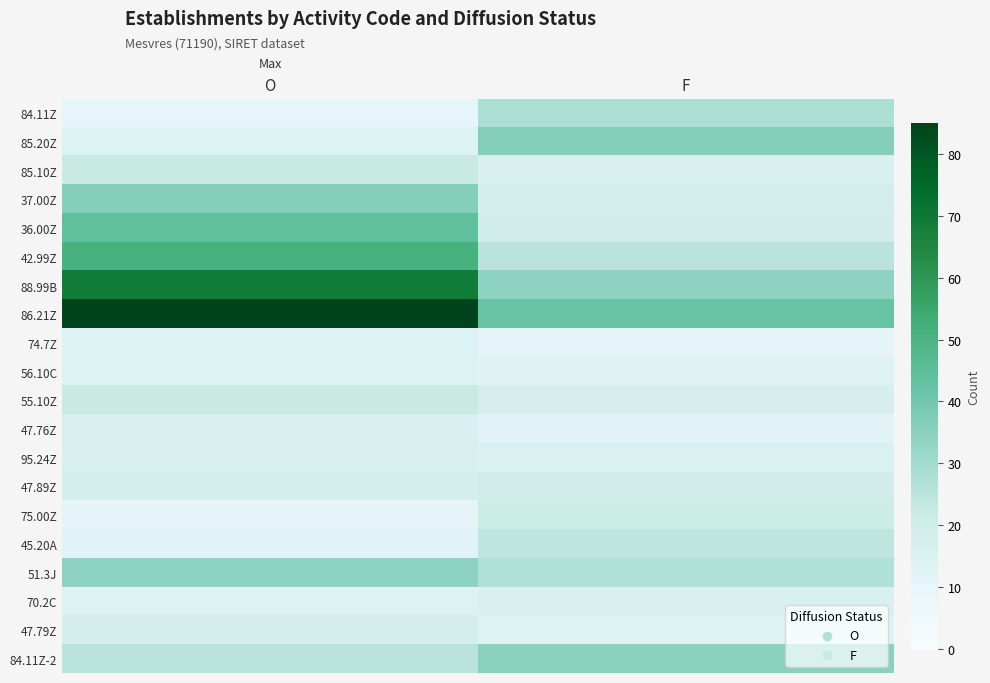

What is the smallest value displayed?

10